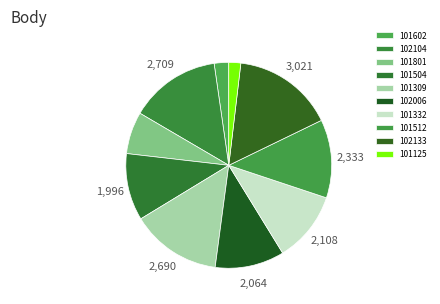

How many slices are in this pie chart?

10